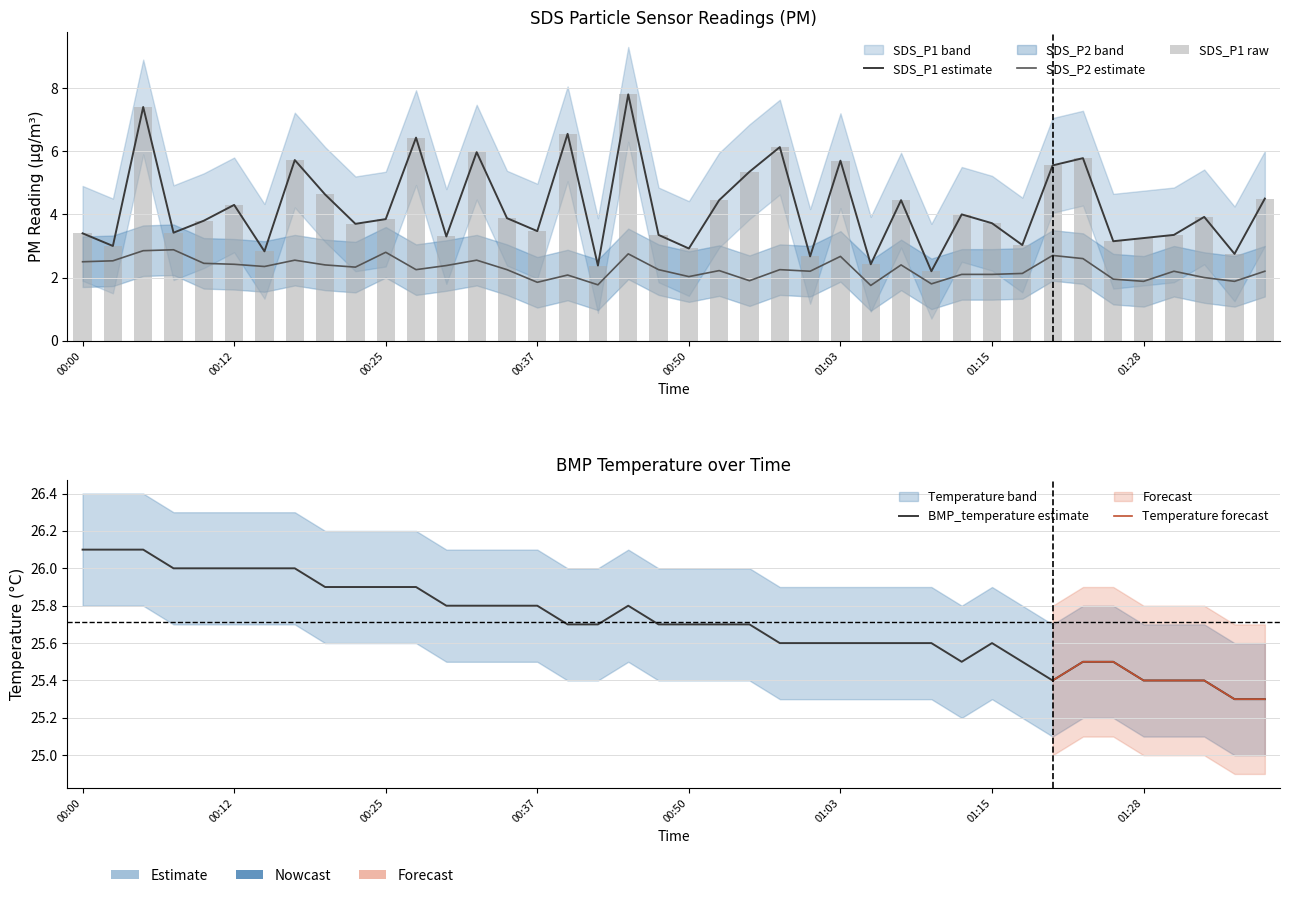

List the series in order of their peak value, highest first.

BMP_temperature, SDS_P1, SDS_P2